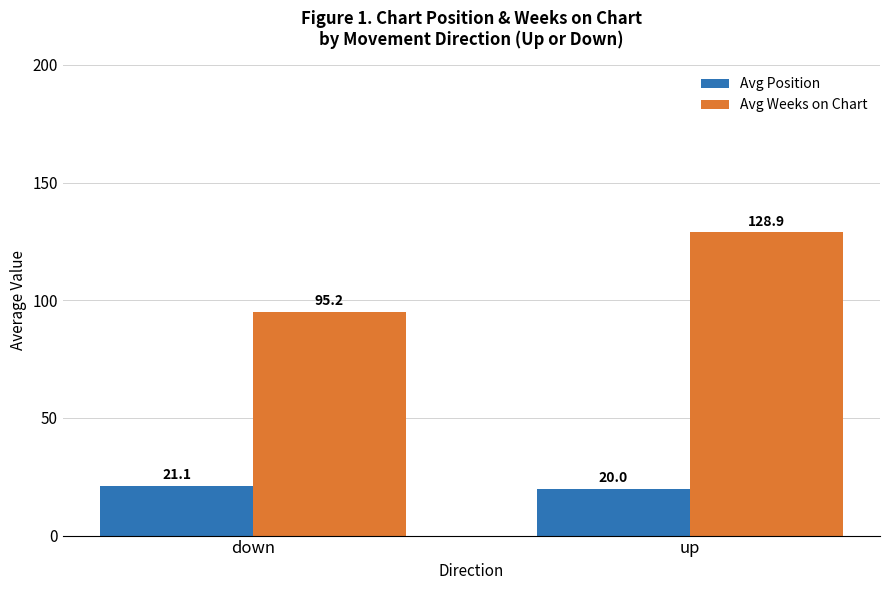

How many data points in Avg Position are above 21?

1